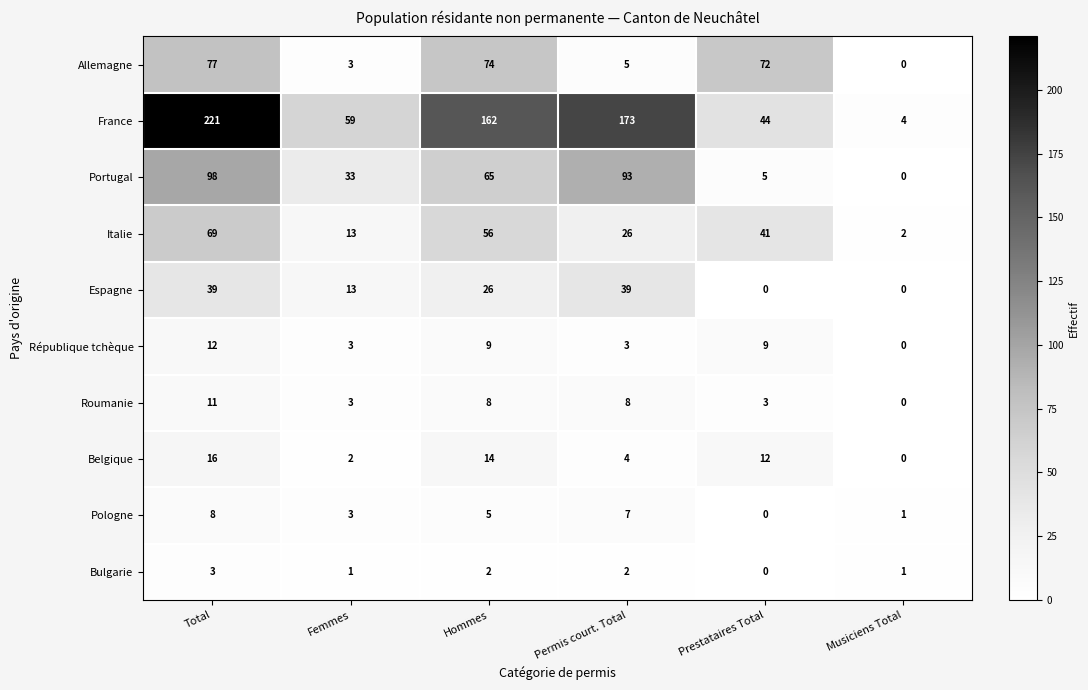

How many categories are shown in the chart?

6